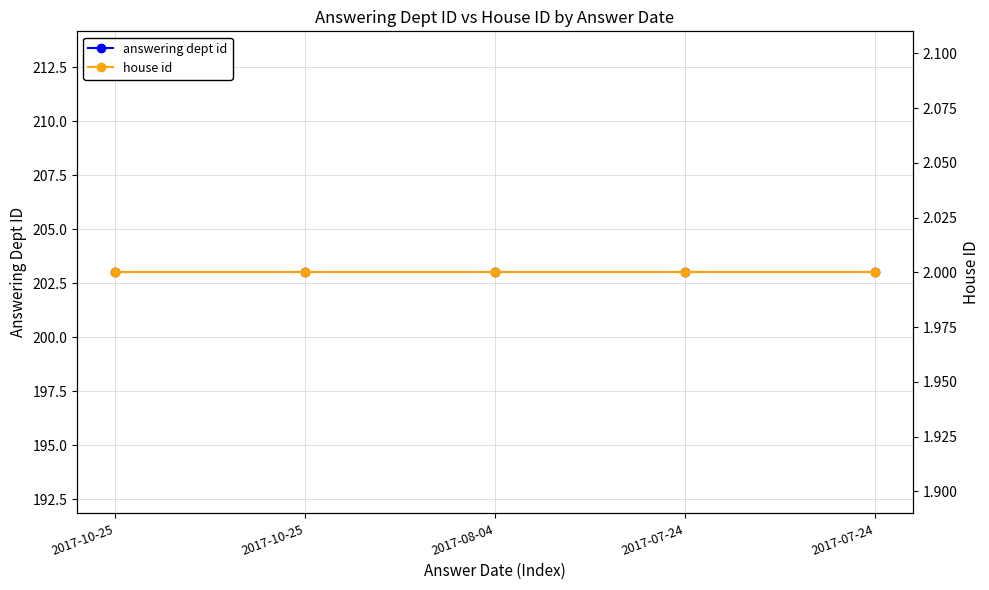

How many lines are shown in the chart?

2